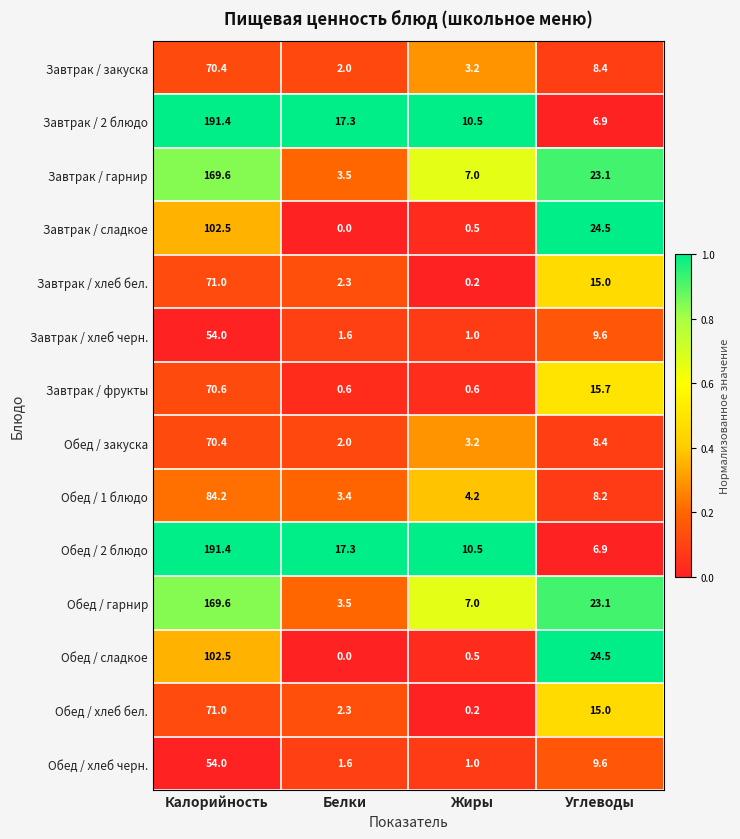

At which label is Завтрак / закуска closest to 36?

Углеводы